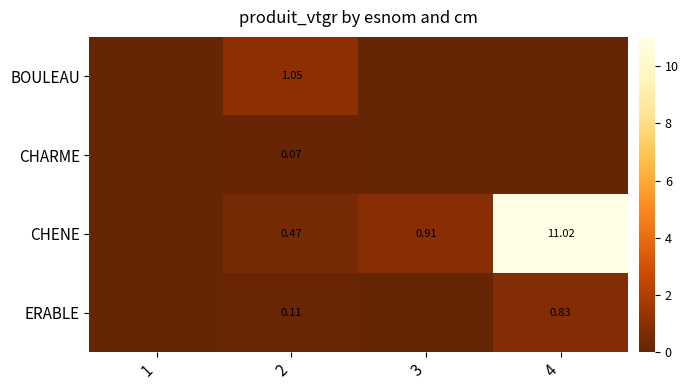

Is the value of ERABLE at 2 greater than the value of CHARME at 2?

Yes